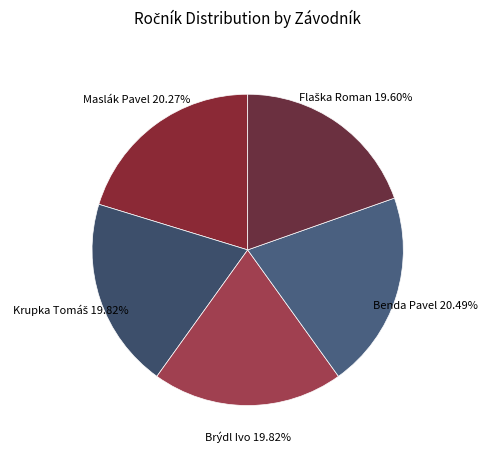

Is there a majority slice in this chart?

No